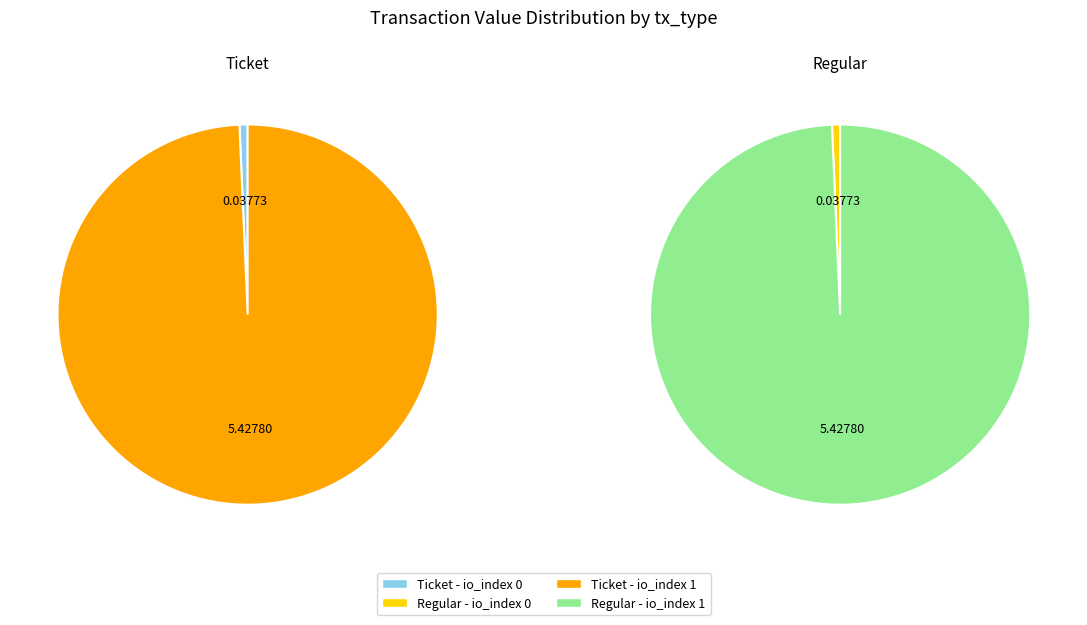

Do io_index 0 and io_index 1 together represent more than half of the pie?

Yes